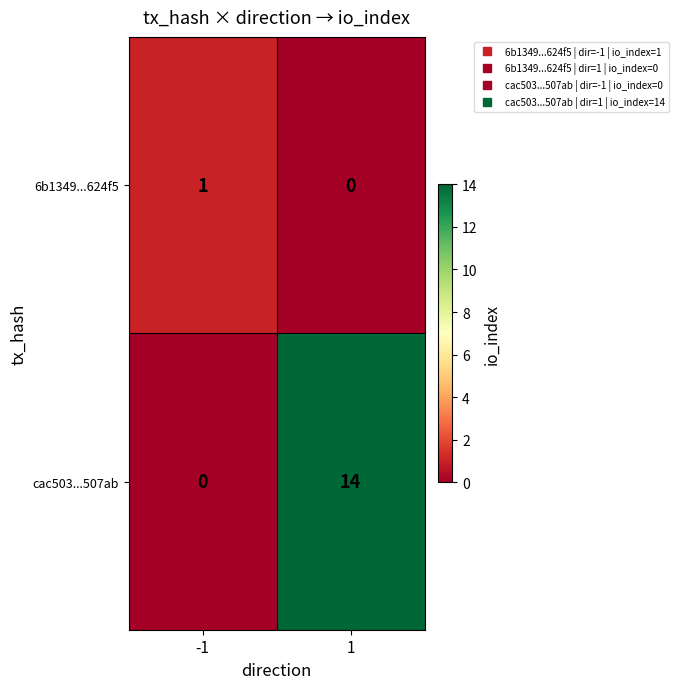

Is it true that cac503...507ab equals 0 at -1?

True